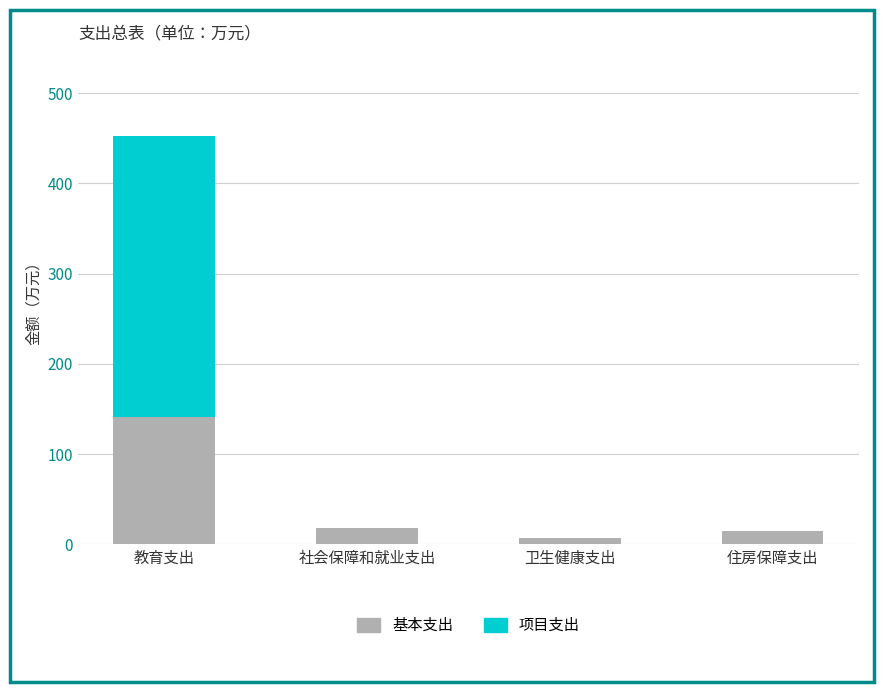

Does the chart contain stacked bars?

Yes